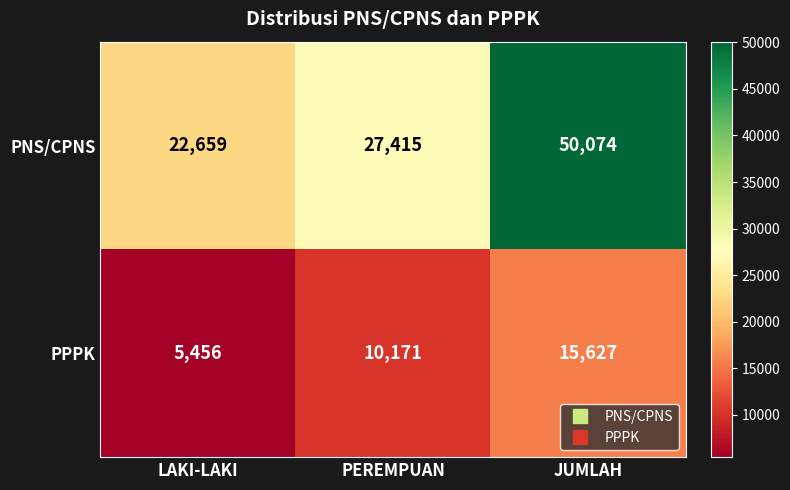

What is the spread (max minus min) of values at LAKI-LAKI?

17203